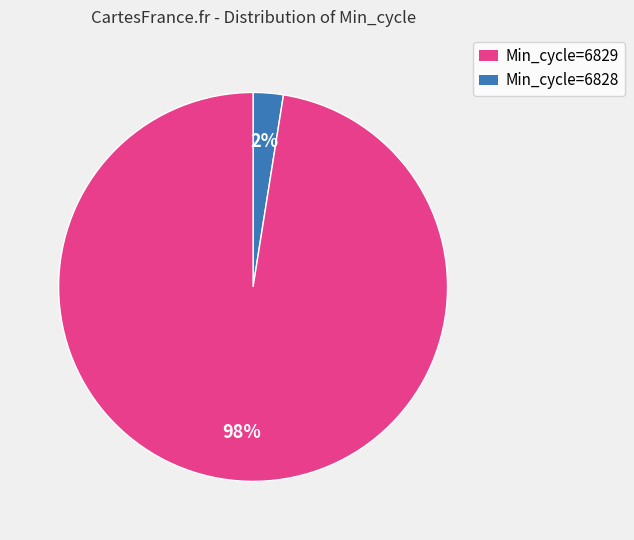

Does any single category account for the majority?

Yes